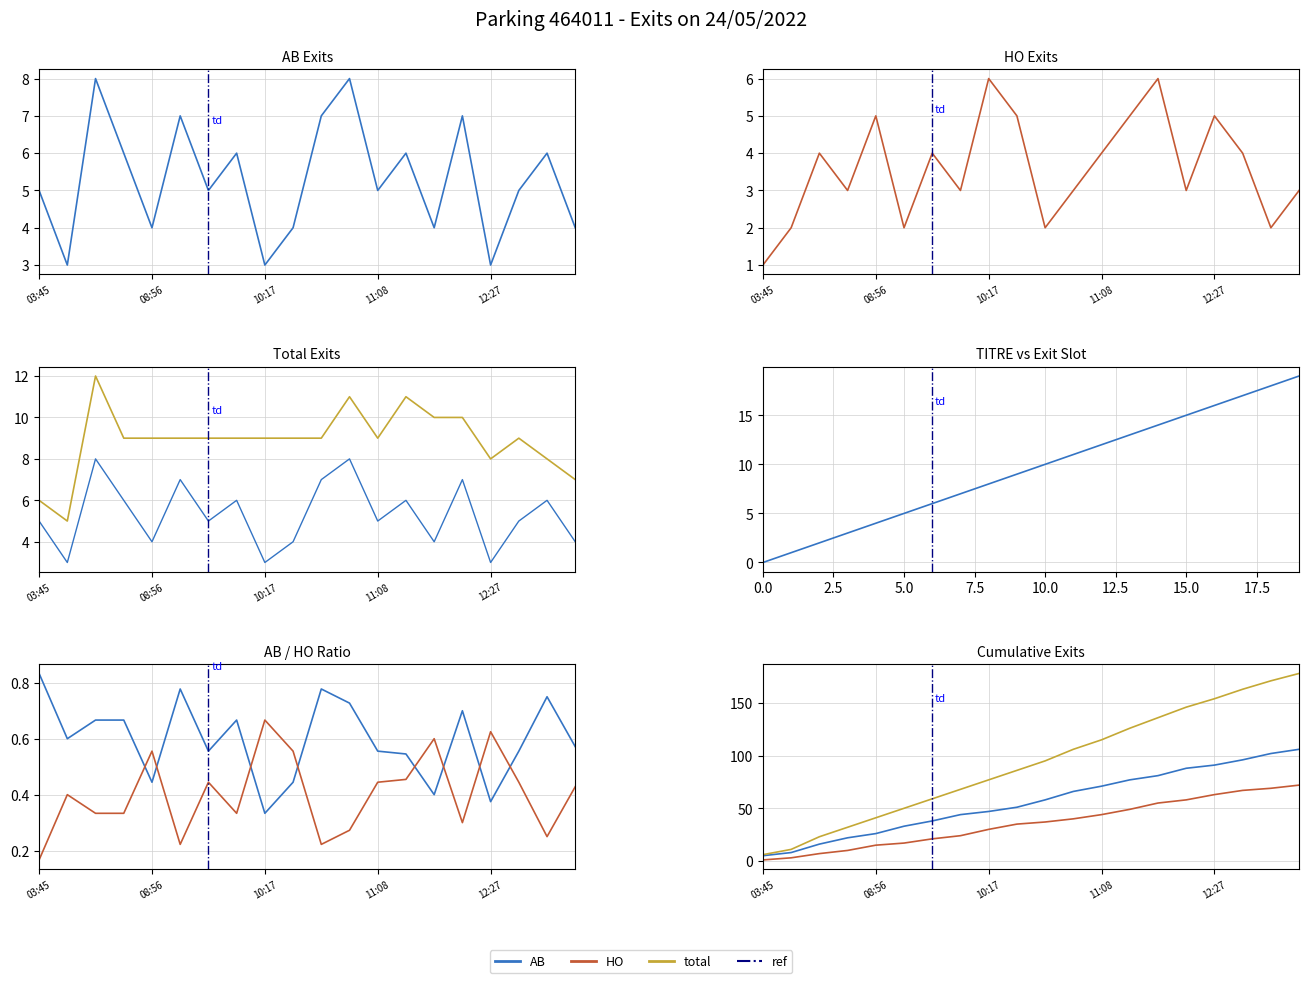

At how many categories does at least one series exceed 1?

20